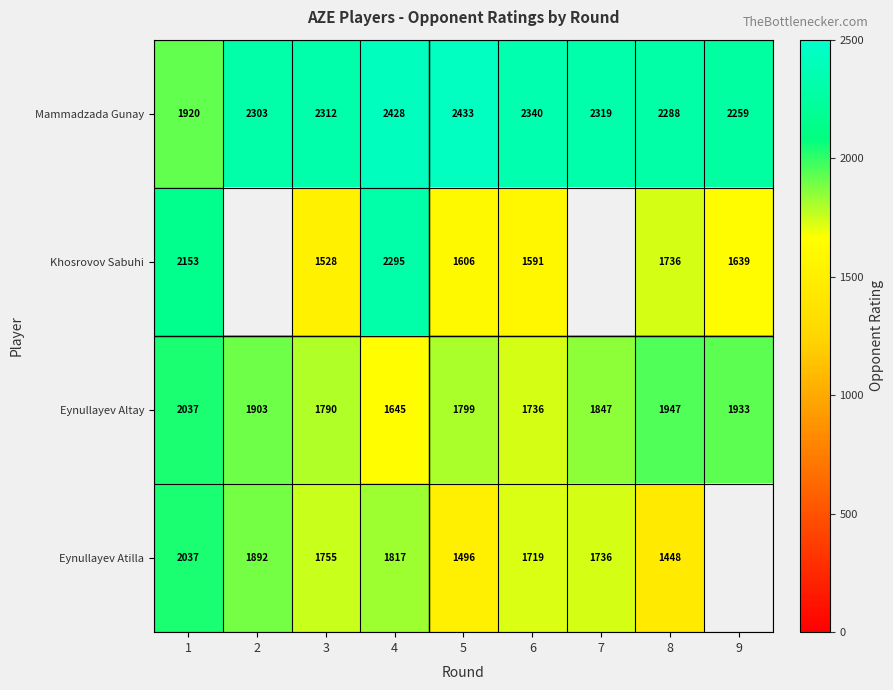

The Eynullayev Altay series shows 1799 at 5. True or false?

True